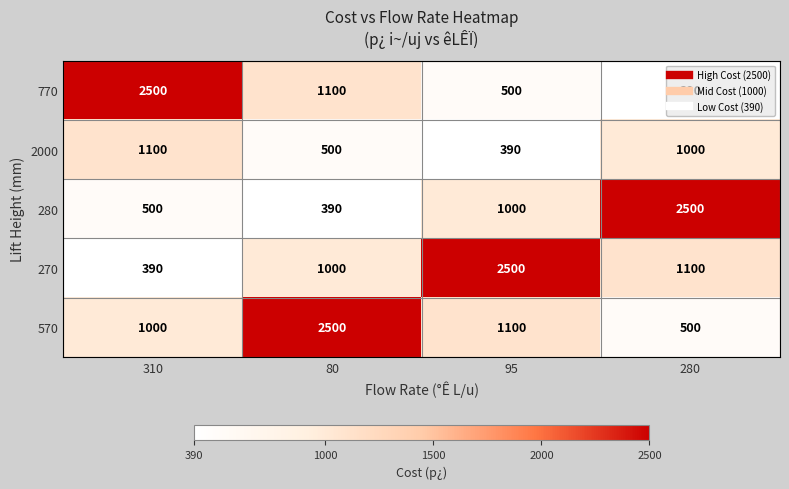

Rank the series at 80 from lowest to highest value.

280, 2000, 270, 770, 570